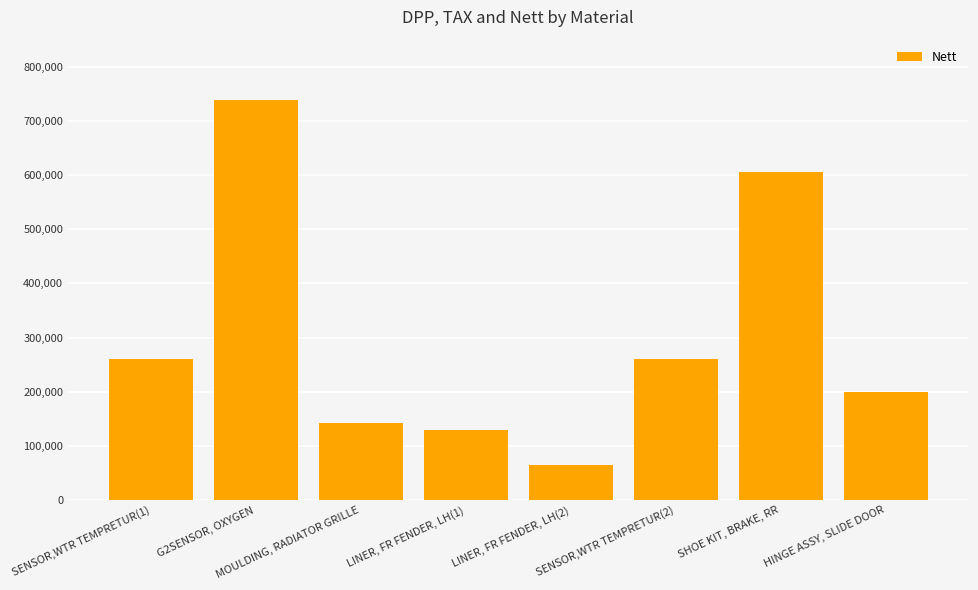

Approximately how many times larger is the value at LINER, FR FENDER, LH(1) compared to SENSOR,WTR TEMPRETUR(2)?

0.5